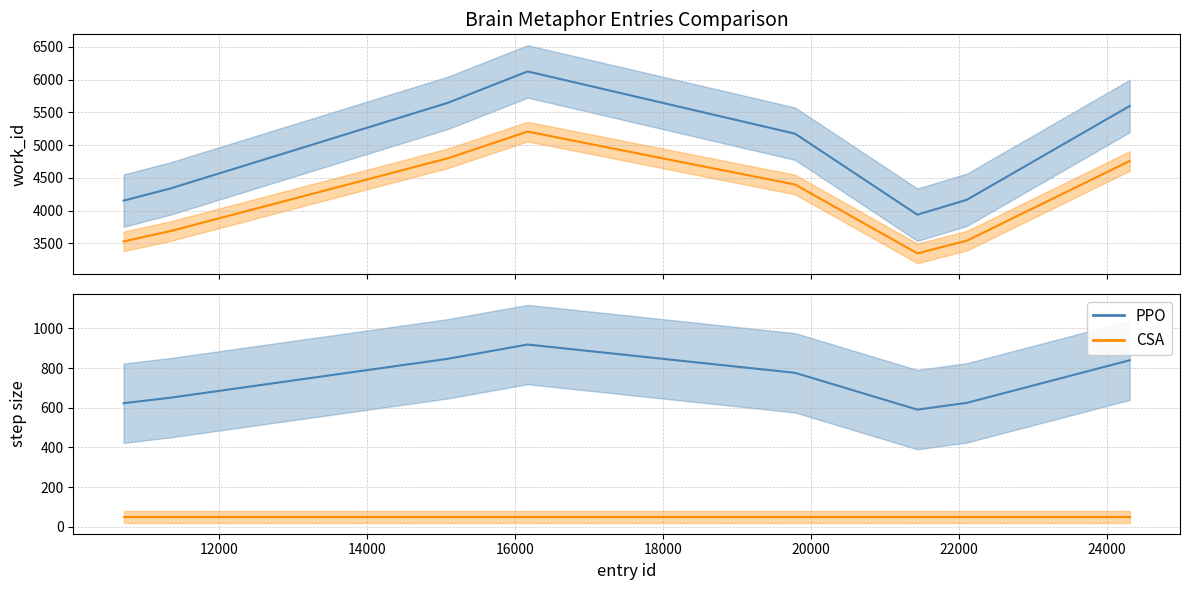

True or false: PPO and CSA intersect in this chart.

False